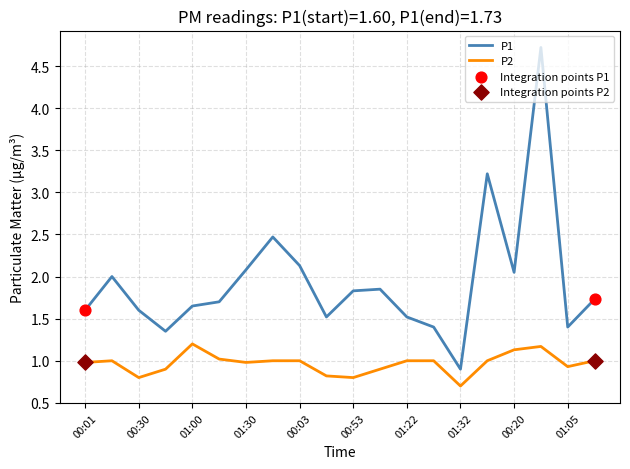

What is the minimum value shown in the chart?

0.7